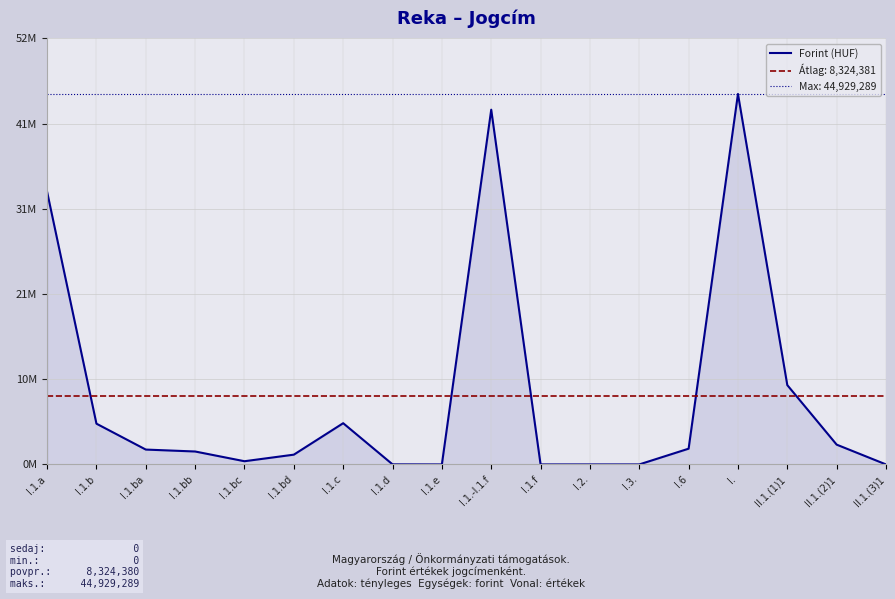

What position from the left is I.1.c?

7